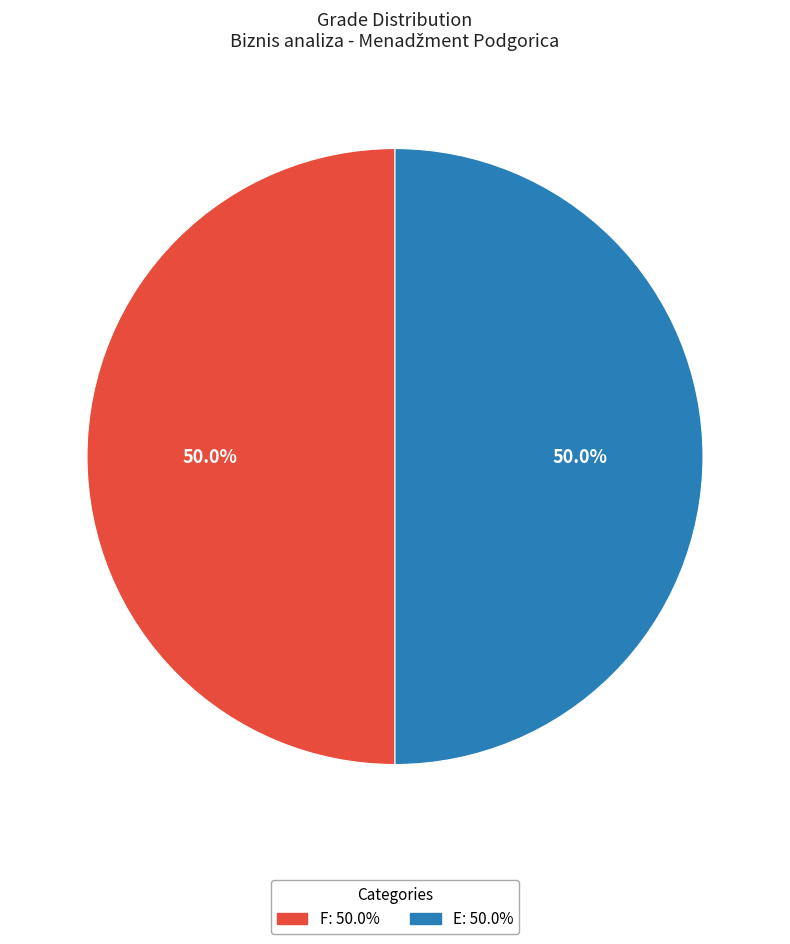

Combined, what portion of the pie is F and E?

100.0%